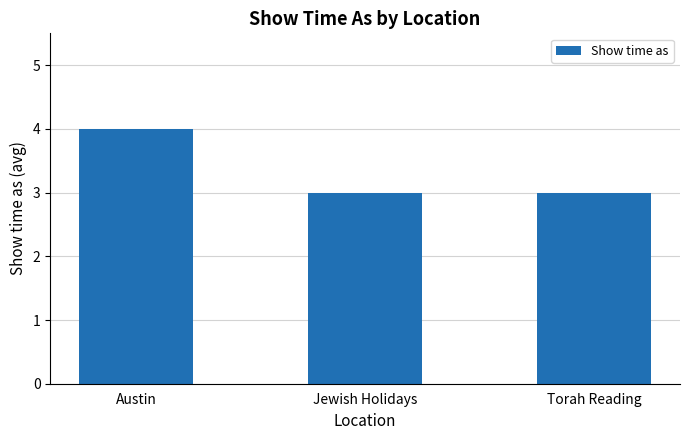

True or false: the data shows 2 at Austin.

False